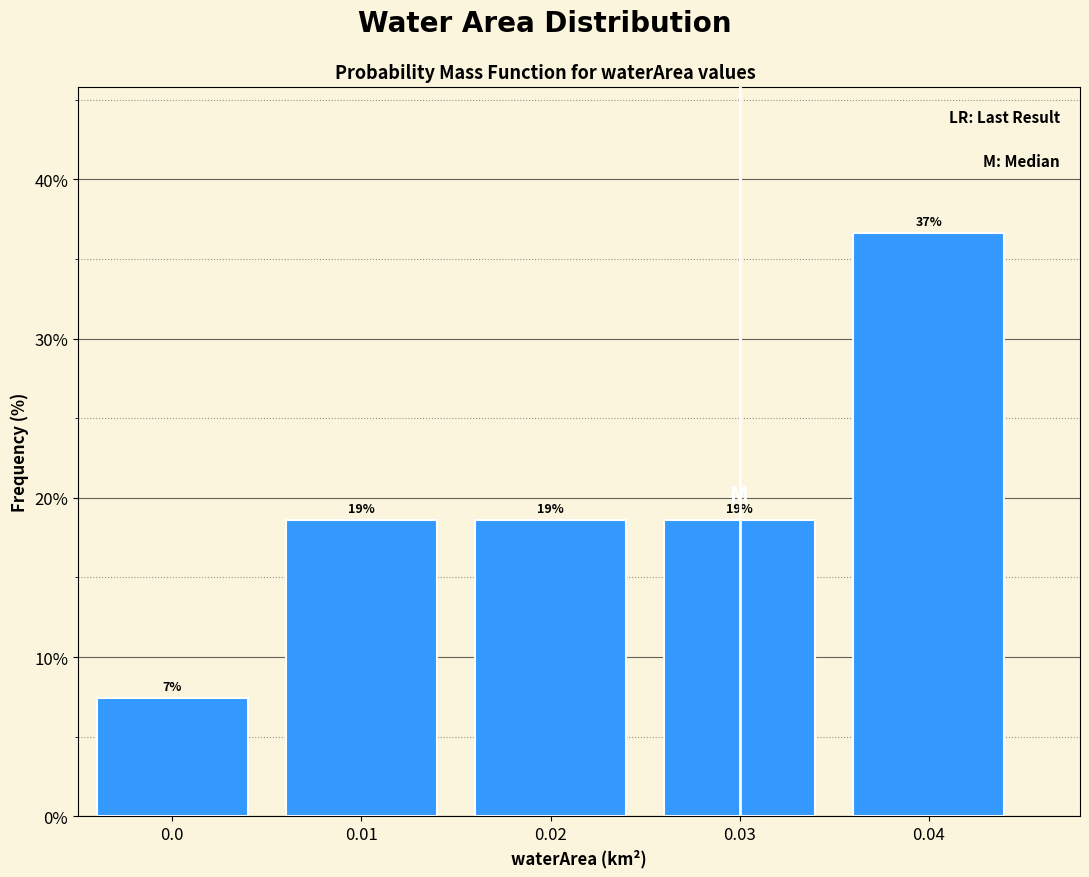

How many bars are there in total?

5